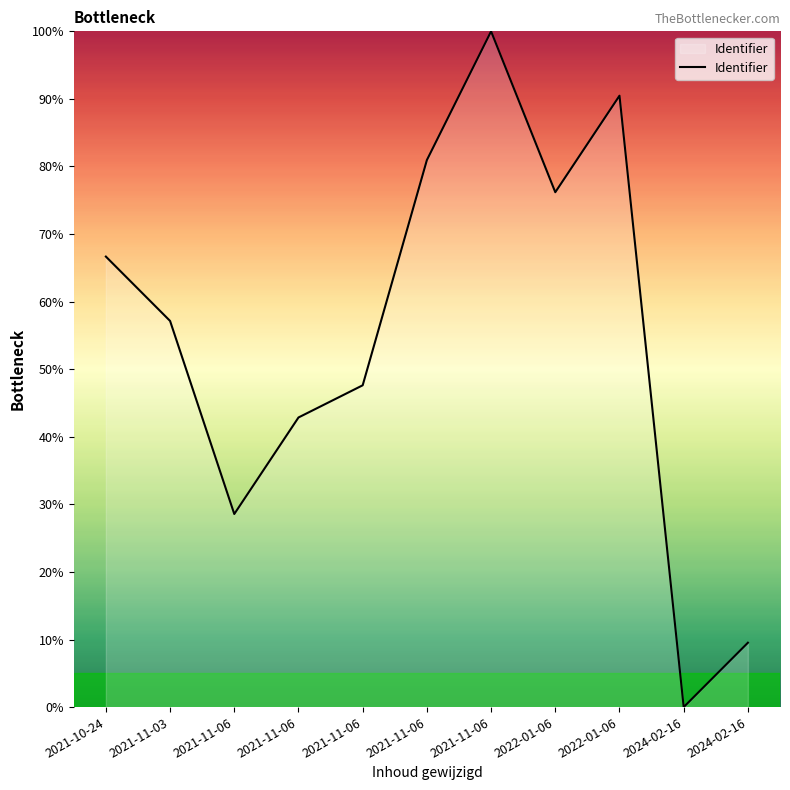

Does the chart display data point markers on the line(s)?

No